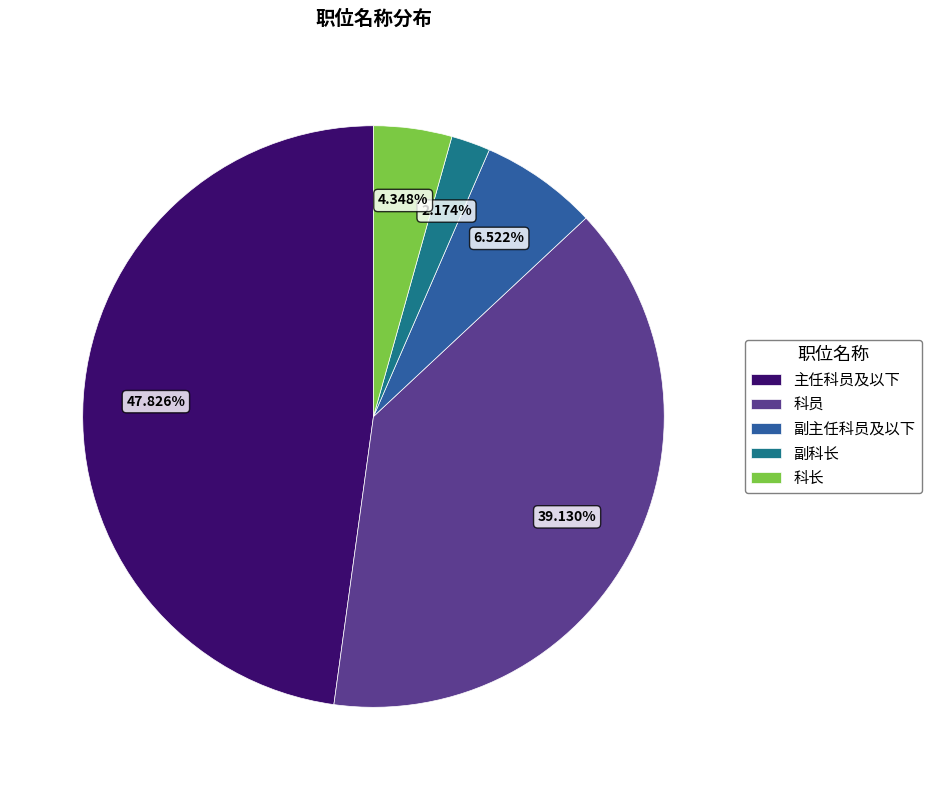

What is the total percentage of 副科长 and 主任科员及以下?

50.0%